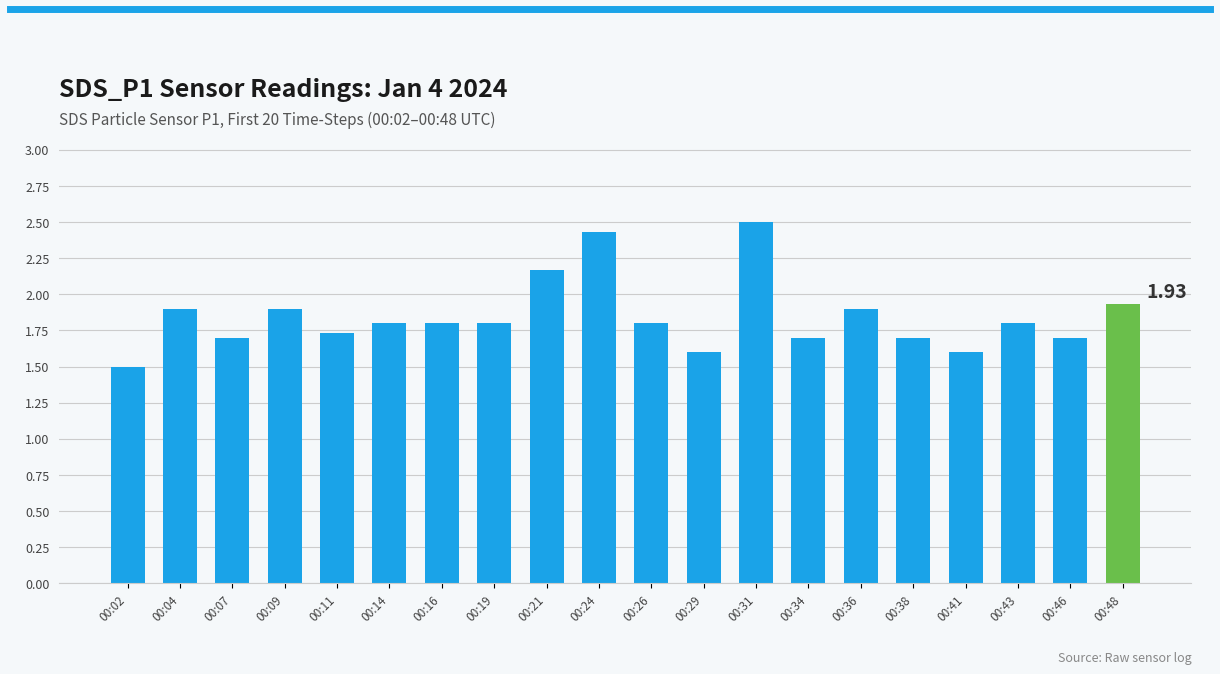

Are the bars horizontal?

No